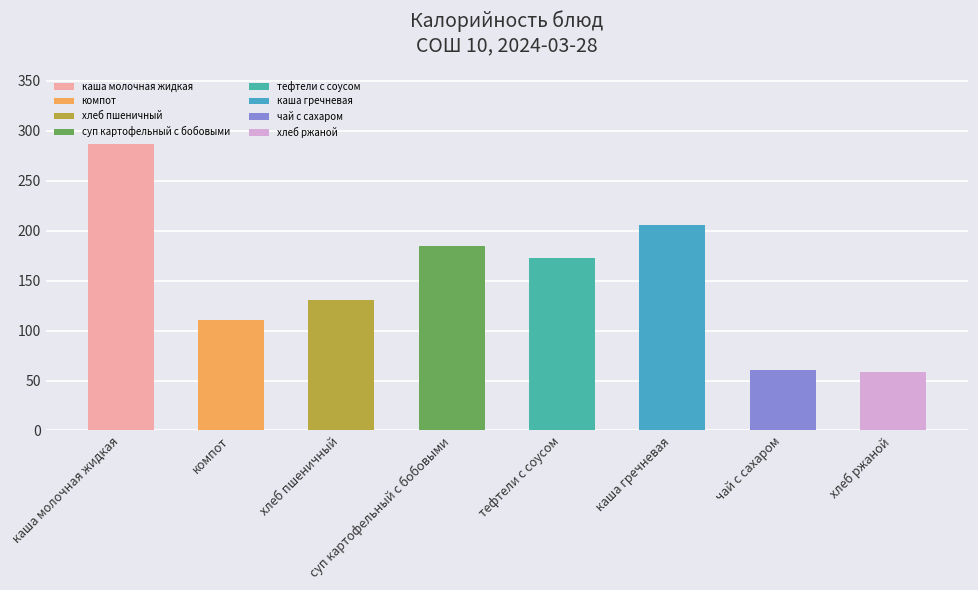

Is it true that the value at каша гречневая is 206?

True